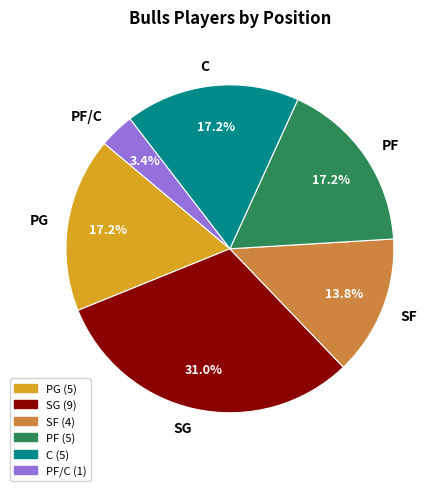

To the nearest percent, what is the difference between the largest and smallest slice percentages?

28%